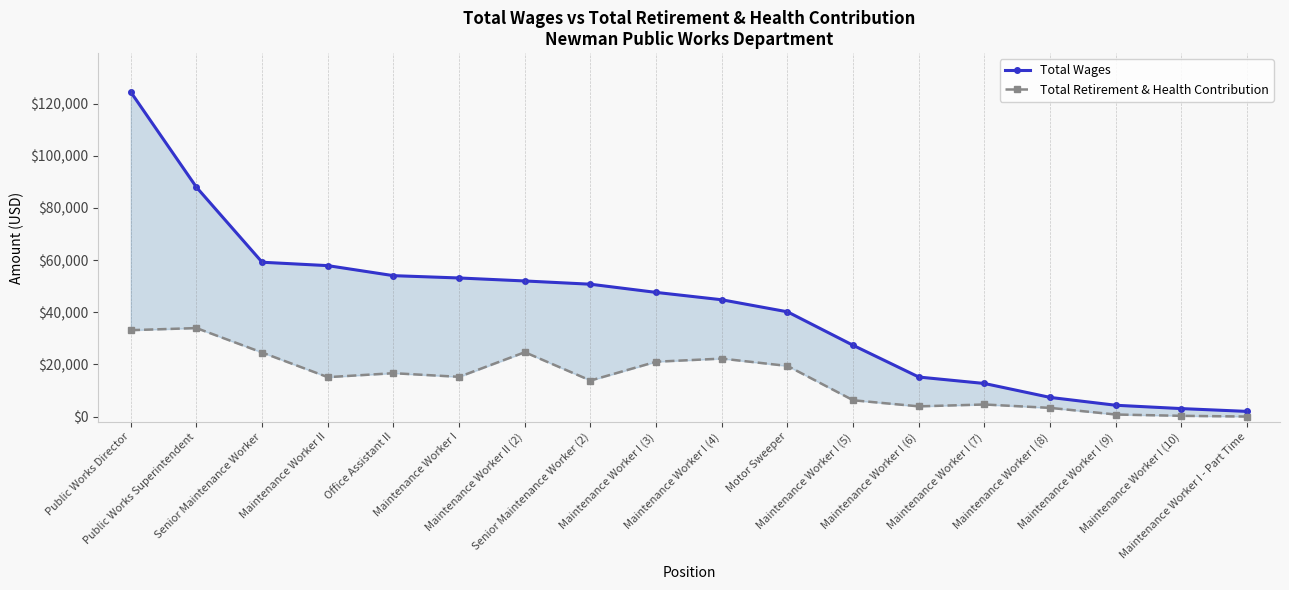

Which series has the largest total across all categories?

Total Wages